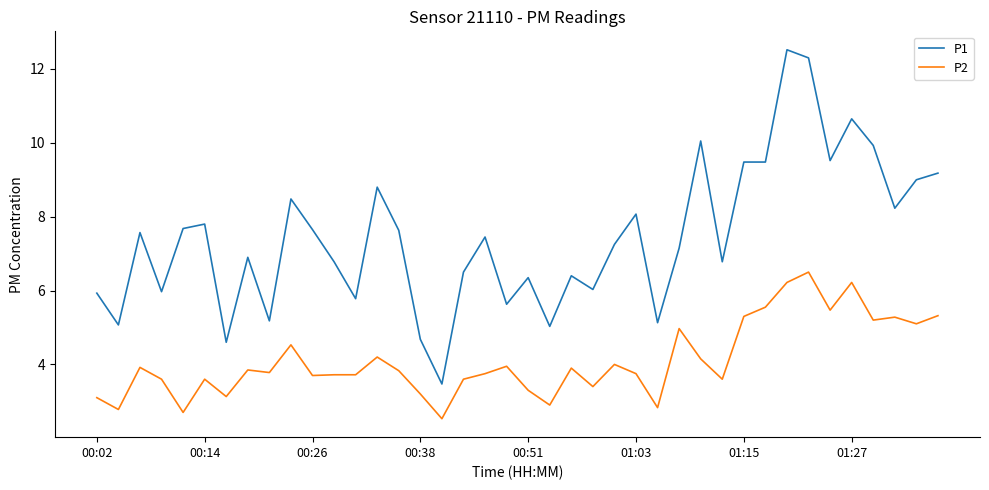

What is the minimum value for P2?

2.5